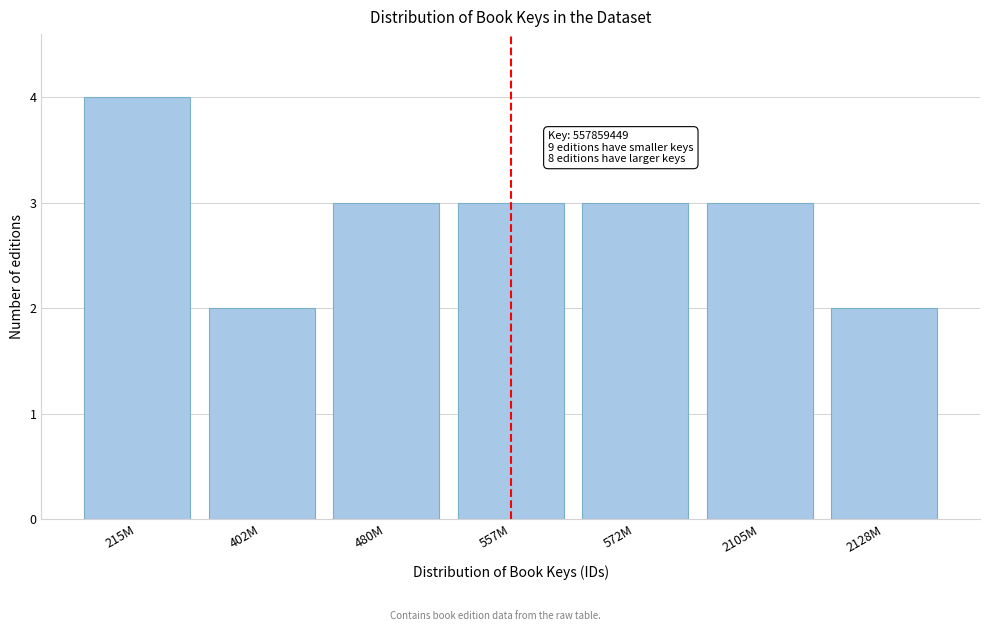

Reading left to right, extract all data points from this chart.

215M=4	402M=2	480M=3	557M=3	572M=3	2105M=3	2128M=2